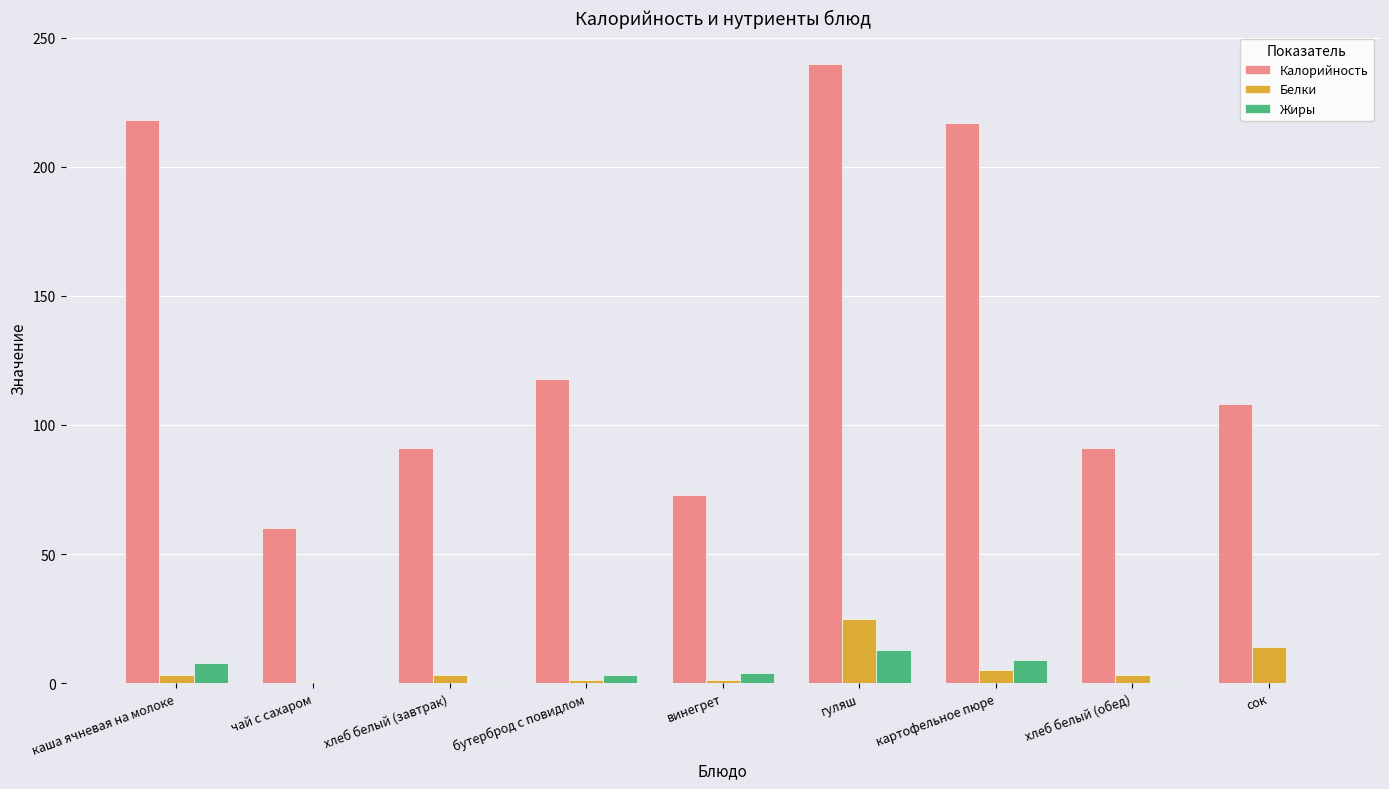

True or false: Жиры has a value of 0.0 at чай с сахаром.

True